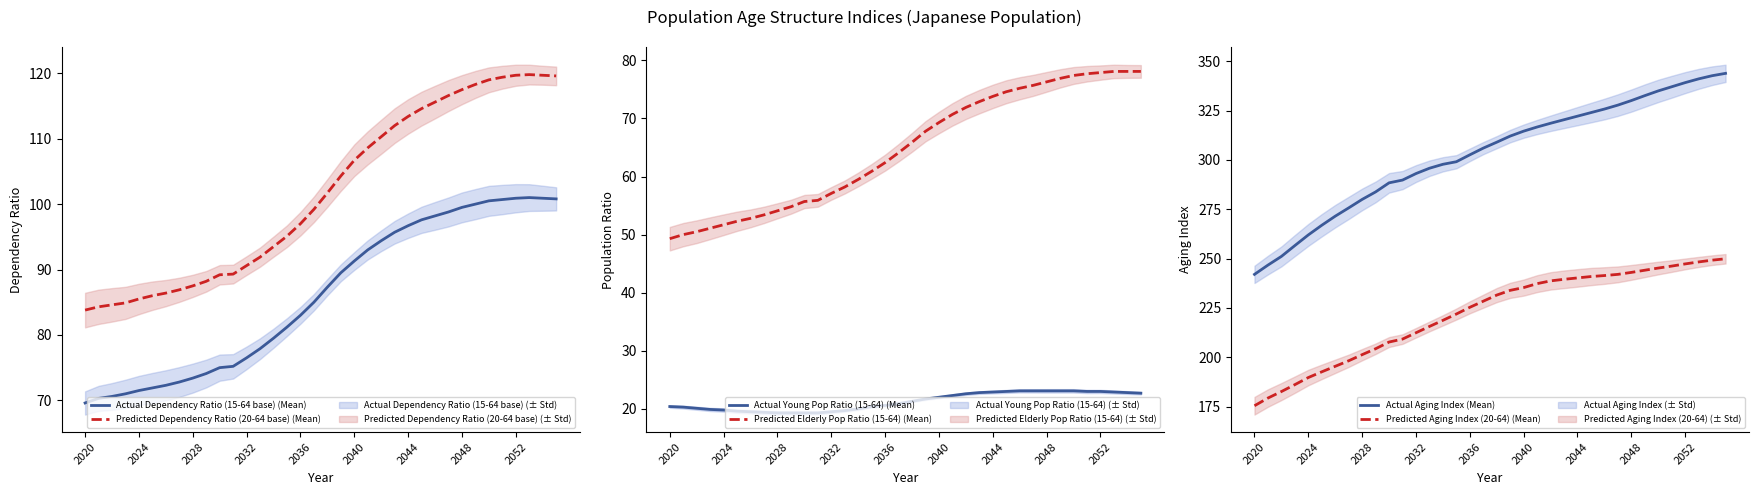

True or false: Actual Young Pop Ratio (15-64) (Mean) and Predicted Elderly Pop Ratio (15-64) (Mean) cross at least once.

False